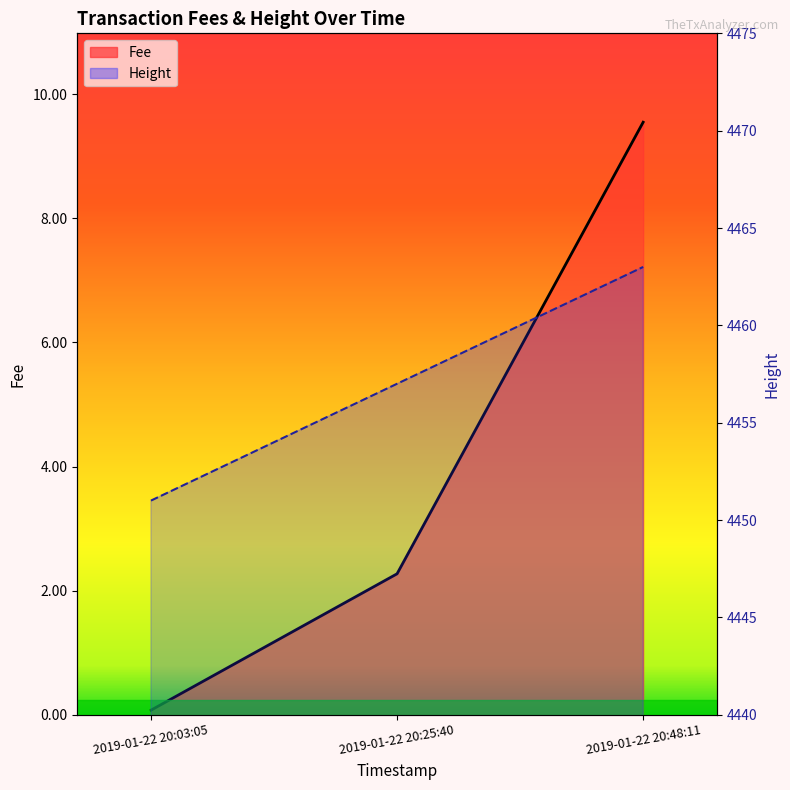

Rank the series by their maximum value, from highest to lowest.

Height, Fee